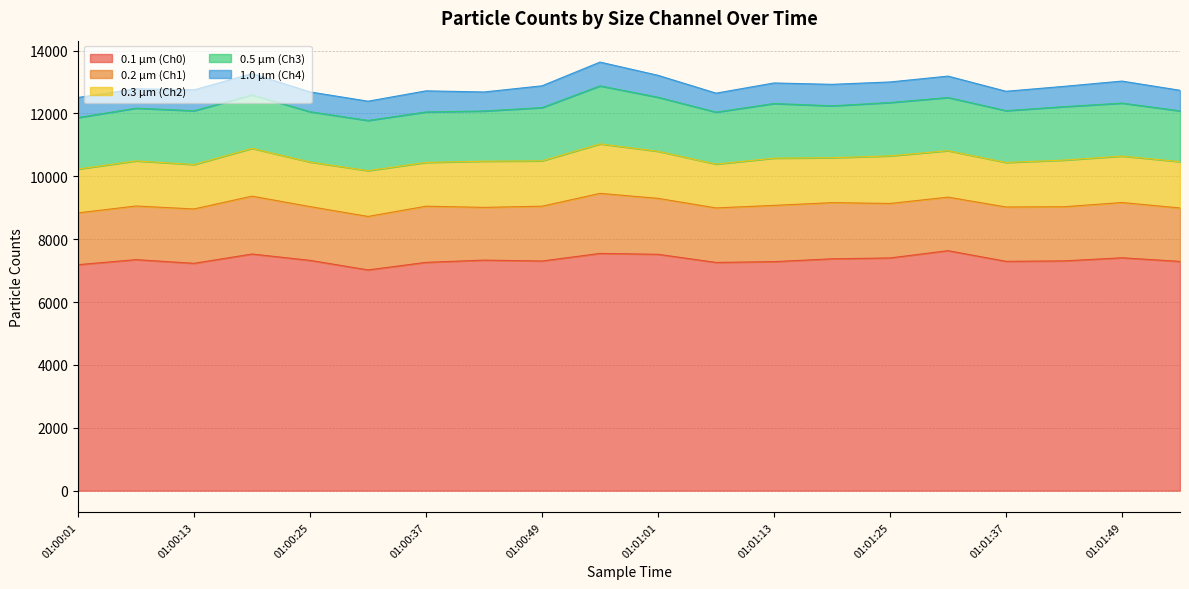

Reading right to left, extract all data points from this chart.

0.1 µm (Ch0): 01:01:55=7293	01:01:49=7408	01:01:43=7309	01:01:37=7295	01:01:31=7634	01:01:25=7403	01:01:19=7375	01:01:13=7285	01:01:07=7260	01:01:01=7519	01:00:55=7547	01:00:49=7305	01:00:43=7334	01:00:37=7262	01:00:31=7022	01:00:25=7326	01:00:19=7528	01:00:13=7232	01:00:07=7349	01:00:01=7188
0.2 µm (Ch1): 01:01:55=1700	01:01:49=1758	01:01:43=1722	01:01:37=1729	01:01:31=1703	01:01:25=1733	01:01:19=1787	01:01:13=1790	01:01:07=1734	01:01:01=1780	01:00:55=1910	01:00:49=1744	01:00:43=1677	01:00:37=1787	01:00:31=1701	01:00:25=1710	01:00:19=1841	01:00:13=1729	01:00:07=1706	01:00:01=1649
0.3 µm (Ch2): 01:01:55=1473	01:01:49=1477	01:01:43=1484	01:01:37=1416	01:01:31=1477	01:01:25=1514	01:01:19=1429	01:01:13=1502	01:01:07=1394	01:01:01=1496	01:00:55=1573	01:00:49=1442	01:00:43=1469	01:00:37=1392	01:00:31=1456	01:00:25=1417	01:00:19=1519	01:00:13=1413	01:00:07=1435	01:00:01=1392
0.5 µm (Ch3): 01:01:55=1616	01:01:49=1685	01:01:43=1700	01:01:37=1648	01:01:31=1692	01:01:25=1696	01:01:19=1651	01:01:13=1738	01:01:07=1654	01:01:01=1719	01:00:55=1846	01:00:49=1694	01:00:43=1597	01:00:37=1606	01:00:31=1597	01:00:25=1601	01:00:19=1701	01:00:13=1711	01:00:07=1677	01:00:01=1639
1.0 µm (Ch4): 01:01:55=654	01:01:49=701	01:01:43=646	01:01:37=617	01:01:31=681	01:01:25=655	01:01:19=683	01:01:13=654	01:01:07=603	01:01:01=698	01:00:55=757	01:00:49=694	01:00:43=605	01:00:37=671	01:00:31=613	01:00:25=630	01:00:19=679	01:00:13=665	01:00:07=617	01:00:01=639